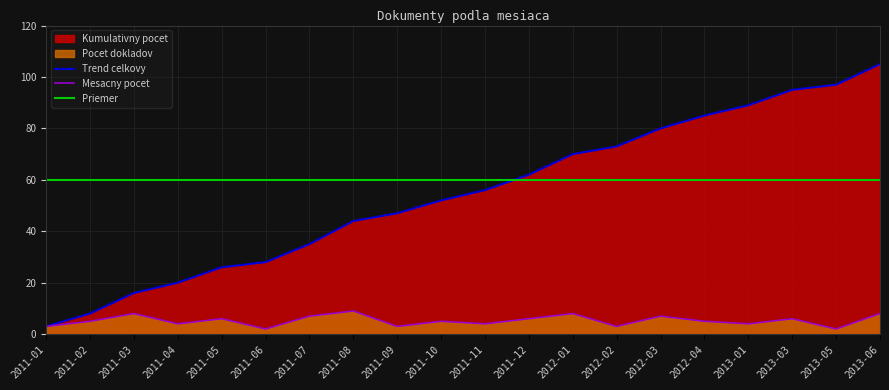

What is the lowest value of the Trend celkovy series?

3